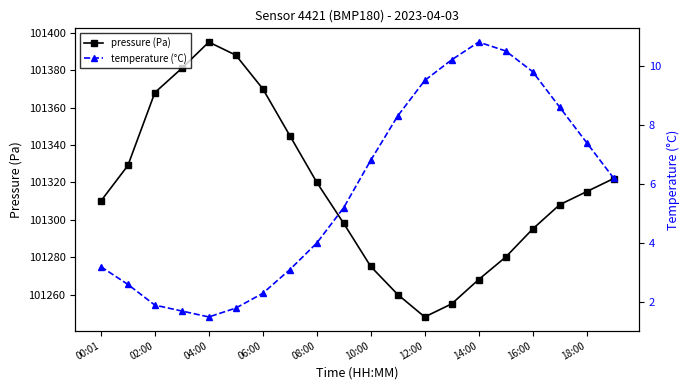

What is the greatest value displayed?

101395.0